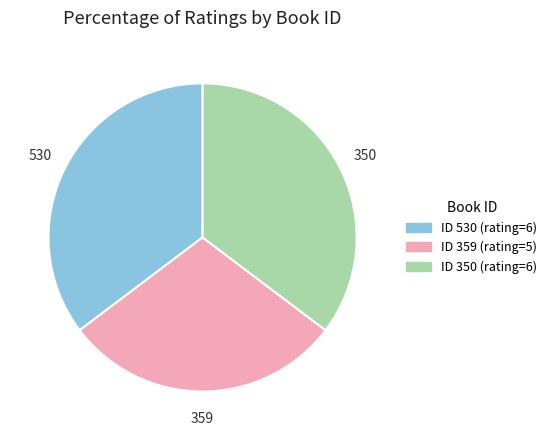

Is there a majority slice in this chart?

No